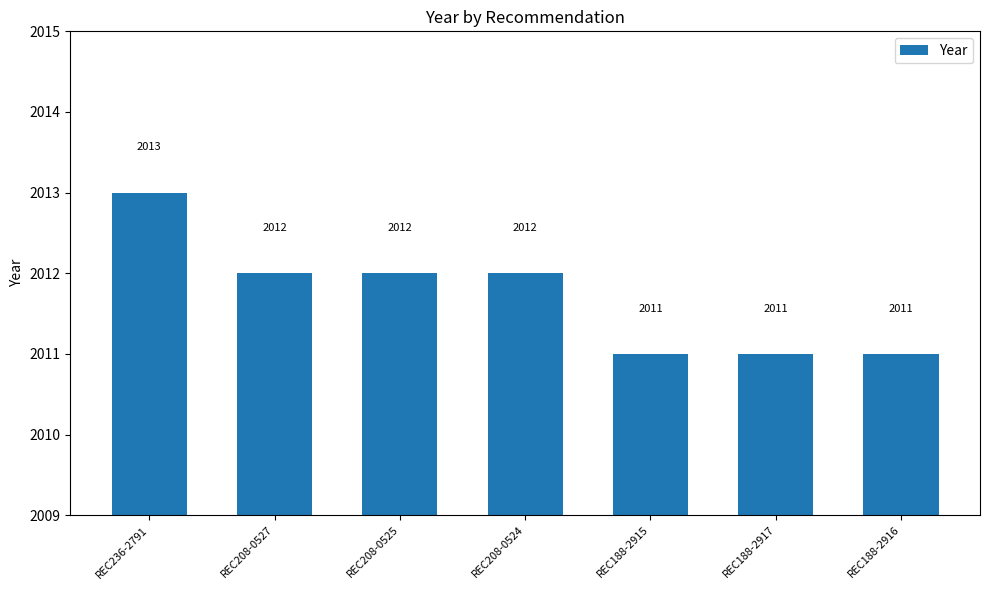

Count the number of data series in this chart.

1